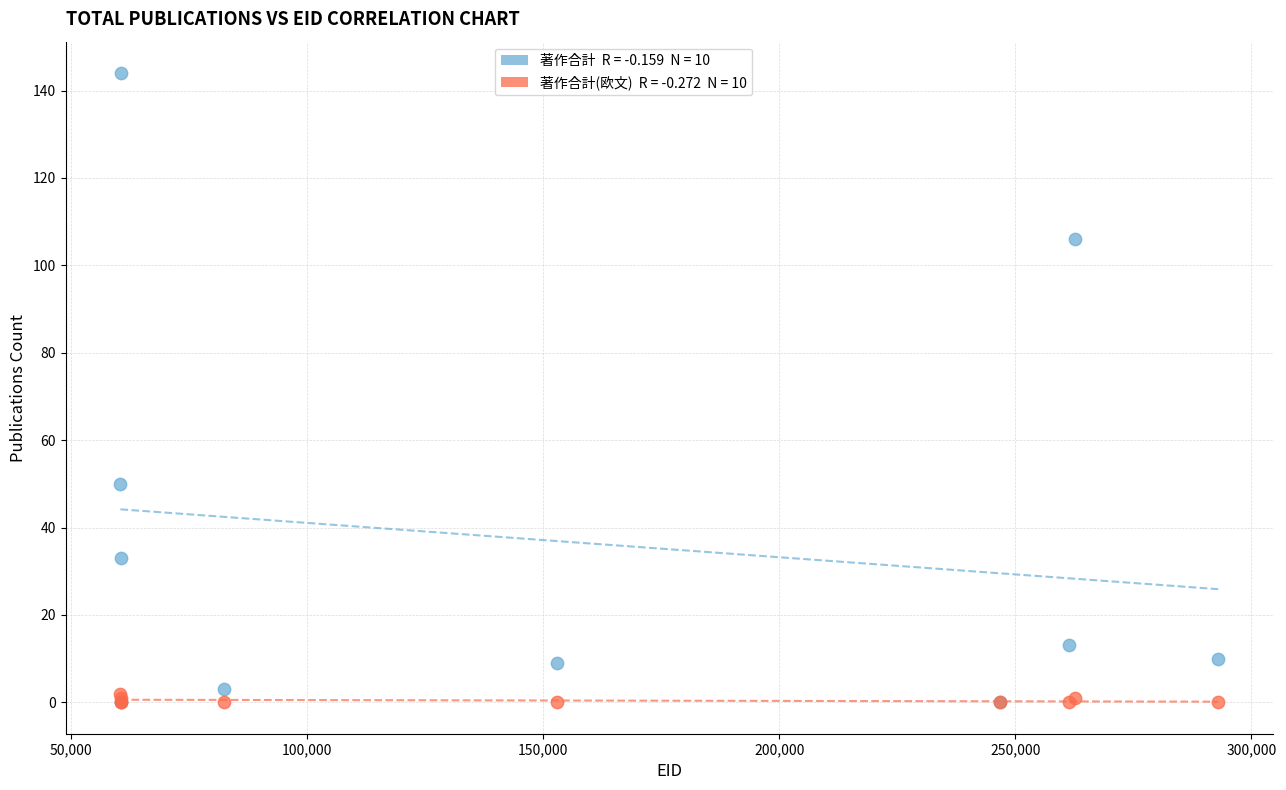

Across all series, what Y value is closest to 72?

50